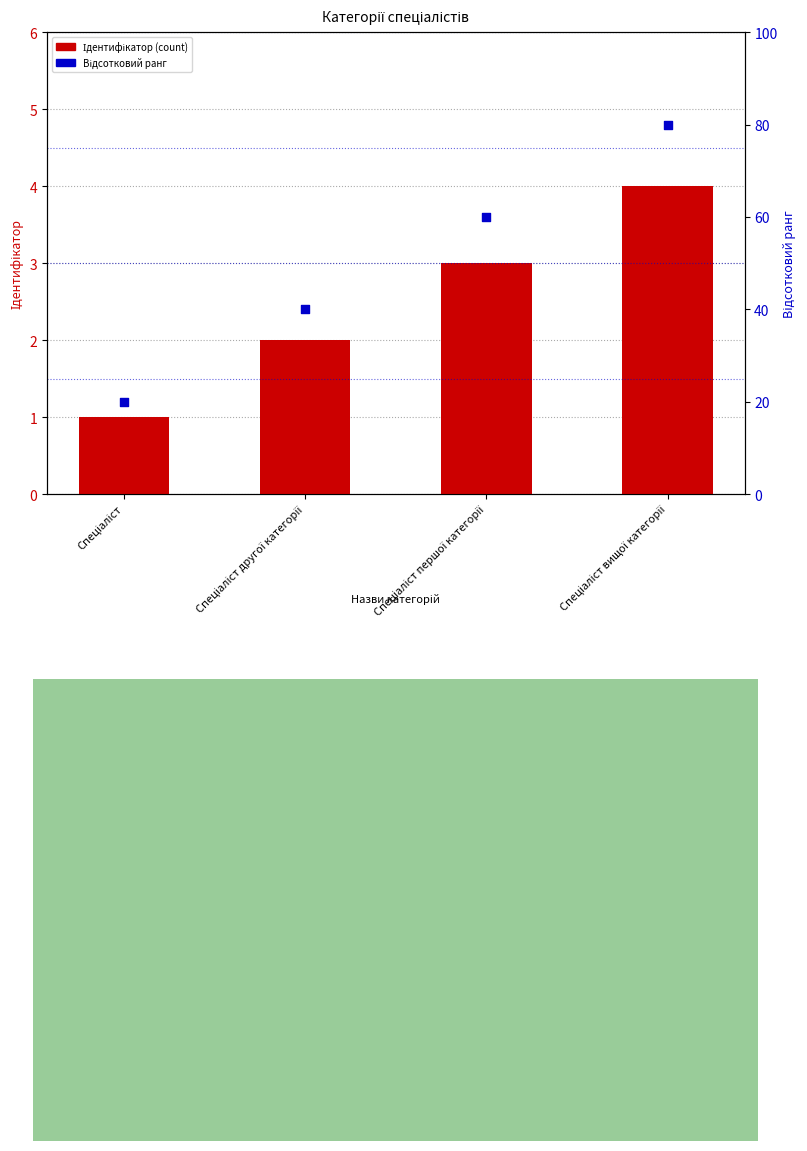

Which series contains the lowest Y value?

Ідентифікатор